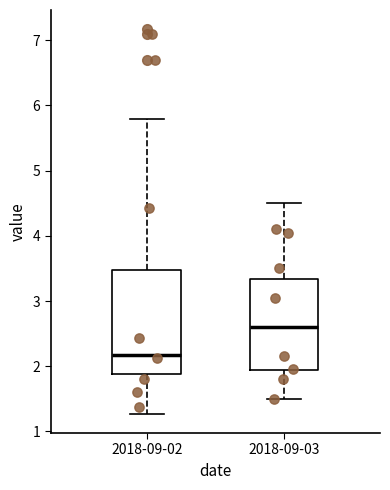

Reading left to right, read every box against the y-axis: the position of its median line, the range the box covers, and the ends of its whiskers. The values are not printed on the chart, so give them approximately, as read against the axis.

2018-09-02: median 2.2, box 1.9 to 3.5, whiskers 1.3 to 5.8
2018-09-03: median 2.6, box 1.9 to 3.3, whiskers 1.5 to 4.5